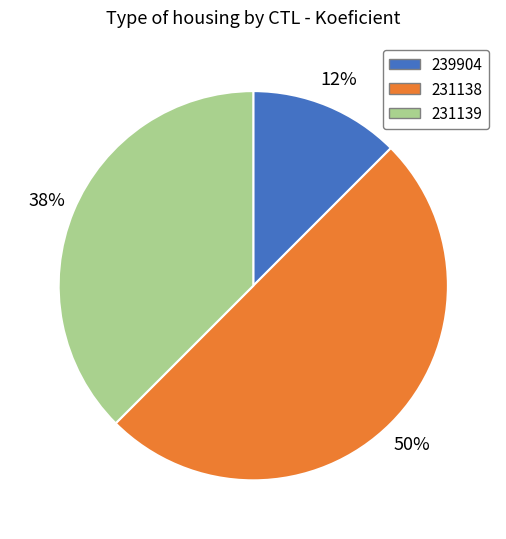

Rank the categories by value from lowest to highest.

239904, 231139, 231138